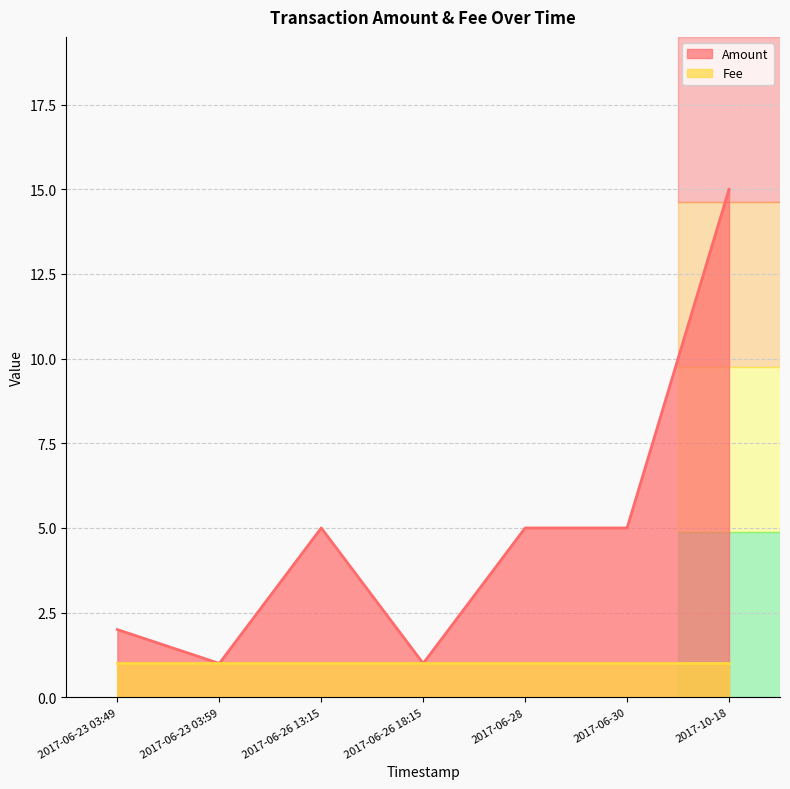

Which series changed the most between 2017-06-28 and 2017-06-26 18:15?

Amount